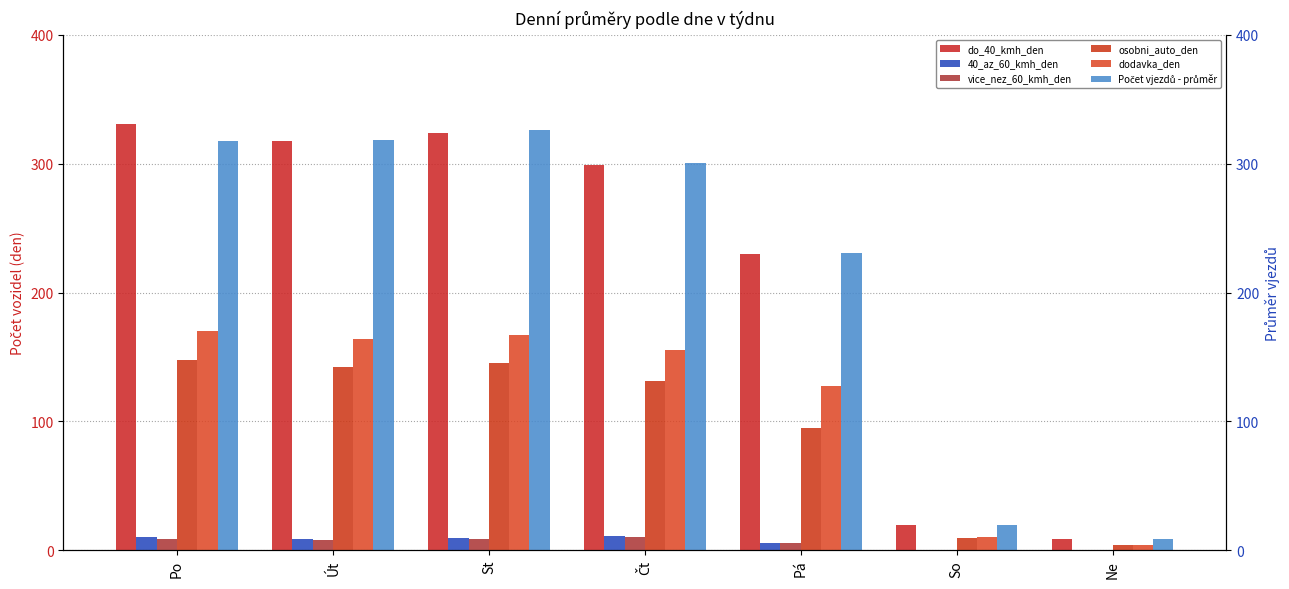

At Út, list the series in order from smallest to largest.

vice_nez_60_kmh_den, 40_az_60_kmh_den, osobni_auto_den, dodavka_den, do_40_kmh_den, Počet vjezdů - průměr